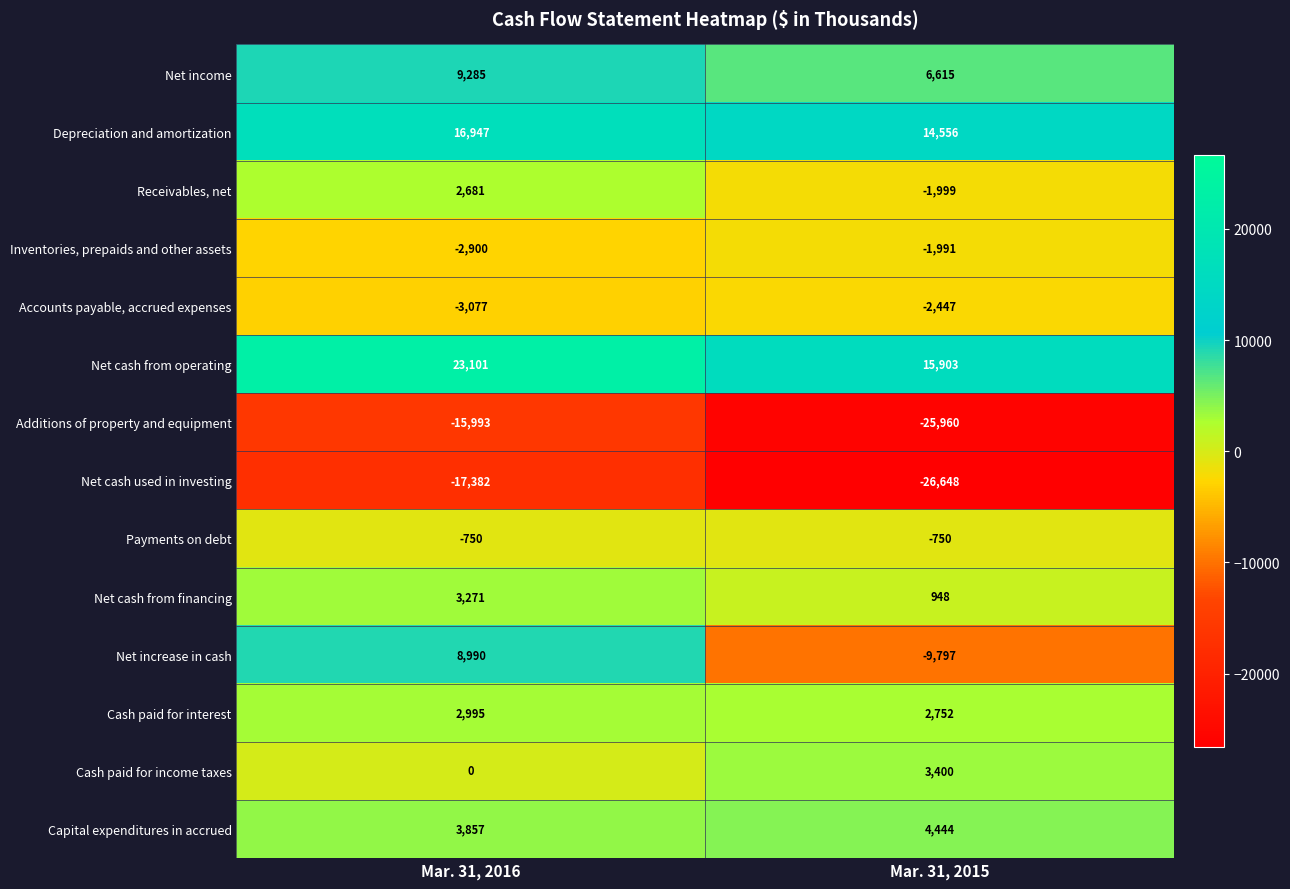

At Mar. 31, 2016, list the series in order from smallest to largest.

Net cash used in investing, Additions of property and equipment, Accounts payable, accrued expenses, Inventories, prepaids and other assets, Payments on debt, Cash paid for income taxes, Receivables, net, Cash paid for interest, Net cash from financing, Capital expenditures in accrued, Net increase in cash, Net income, Depreciation and amortization, Net cash from operating